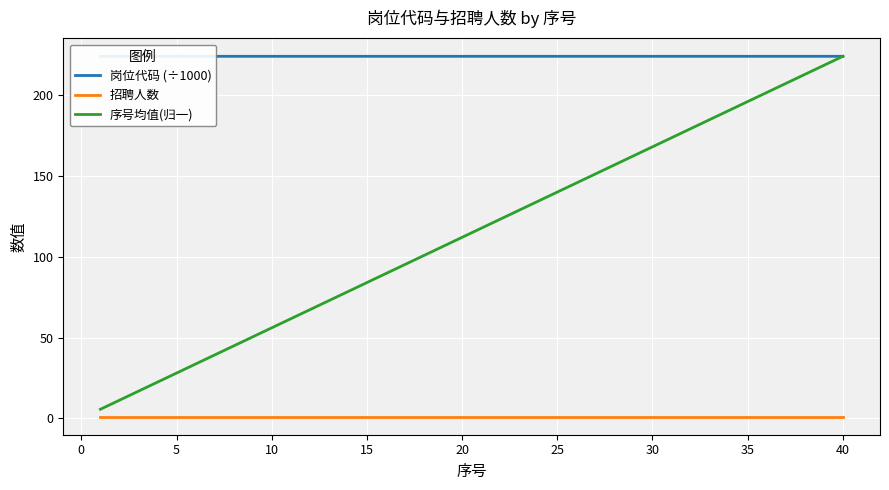

Rank the series by their average value, from highest to lowest.

岗位代码 (÷1000), 序号均值(归一), 招聘人数